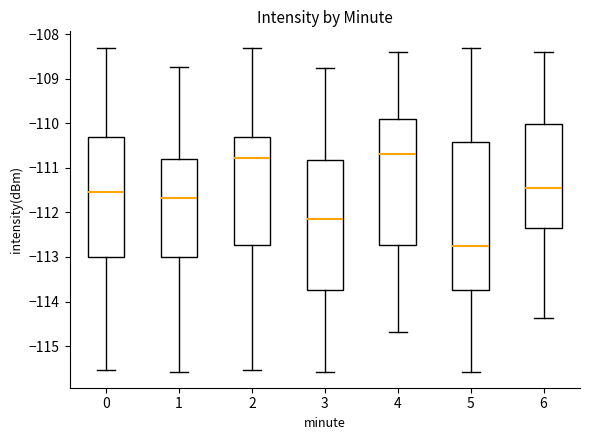

Comparing the boxes themselves (not the whiskers), which one is the tallest?

5